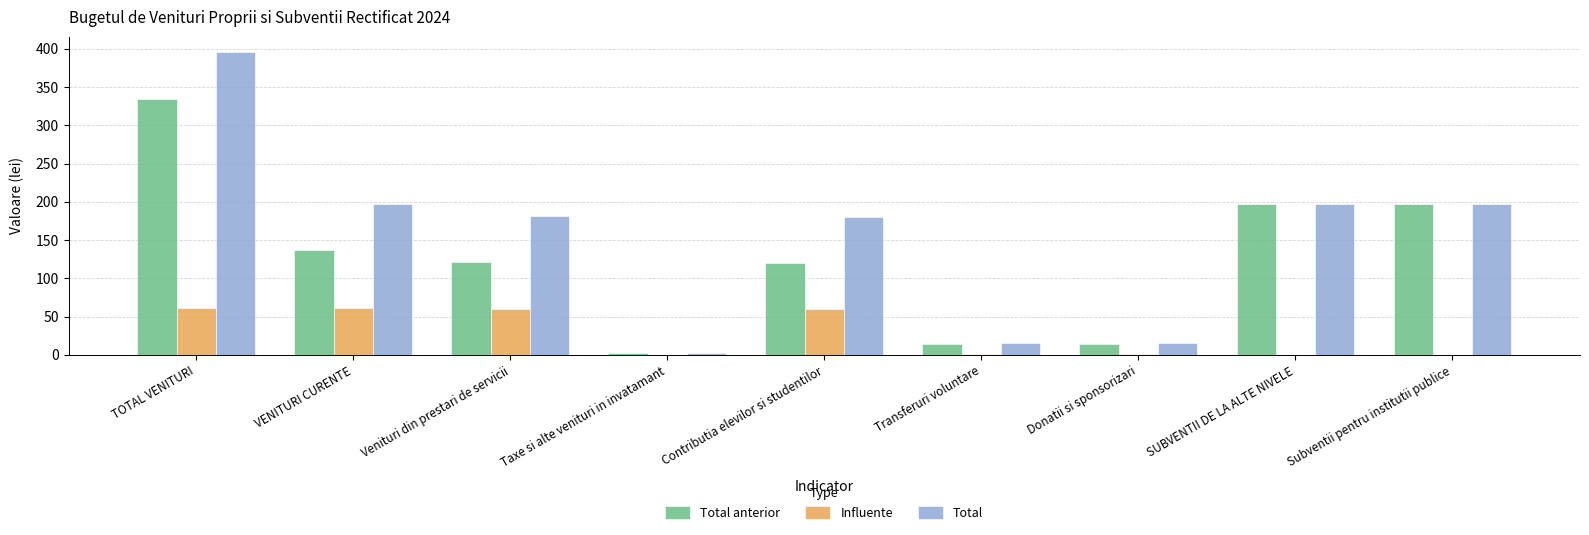

At which category does the chart reach its peak across all series?

TOTAL VENITURI